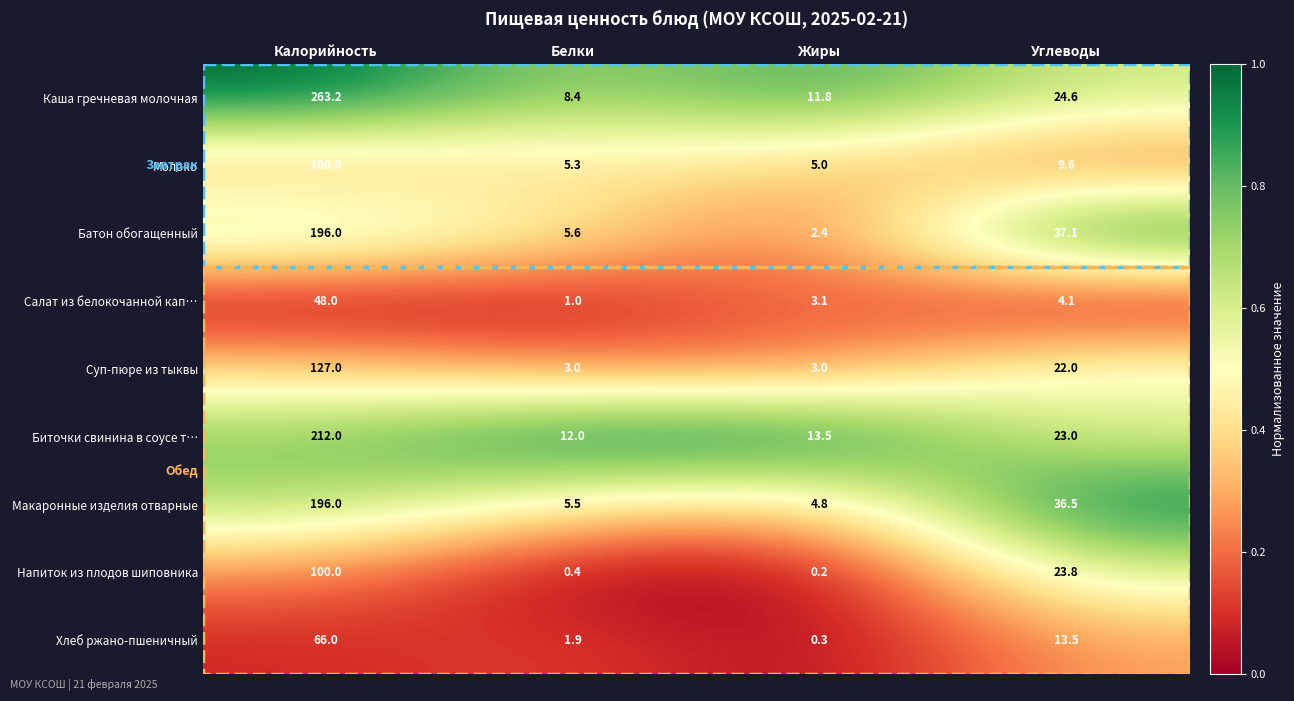

What is the approximate value of Макаронные изделия отварные at Углеводы?

36.5